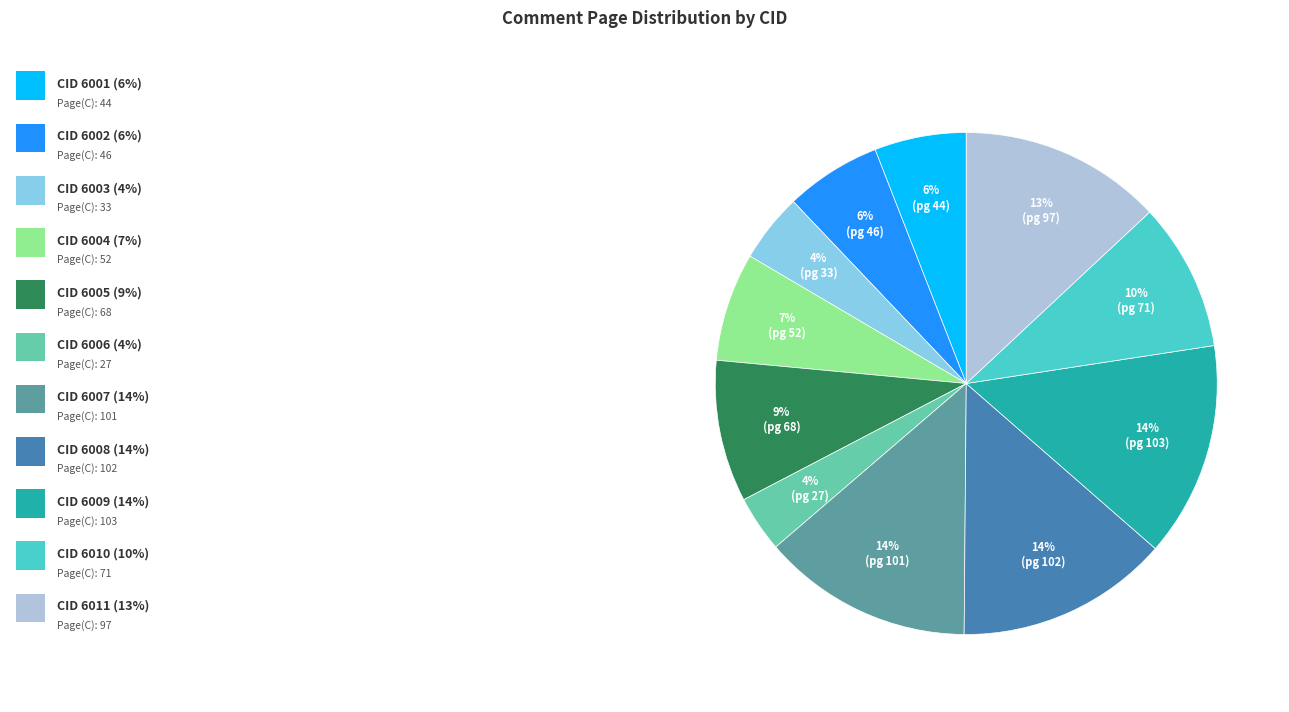

How many slices are in this pie chart?

11